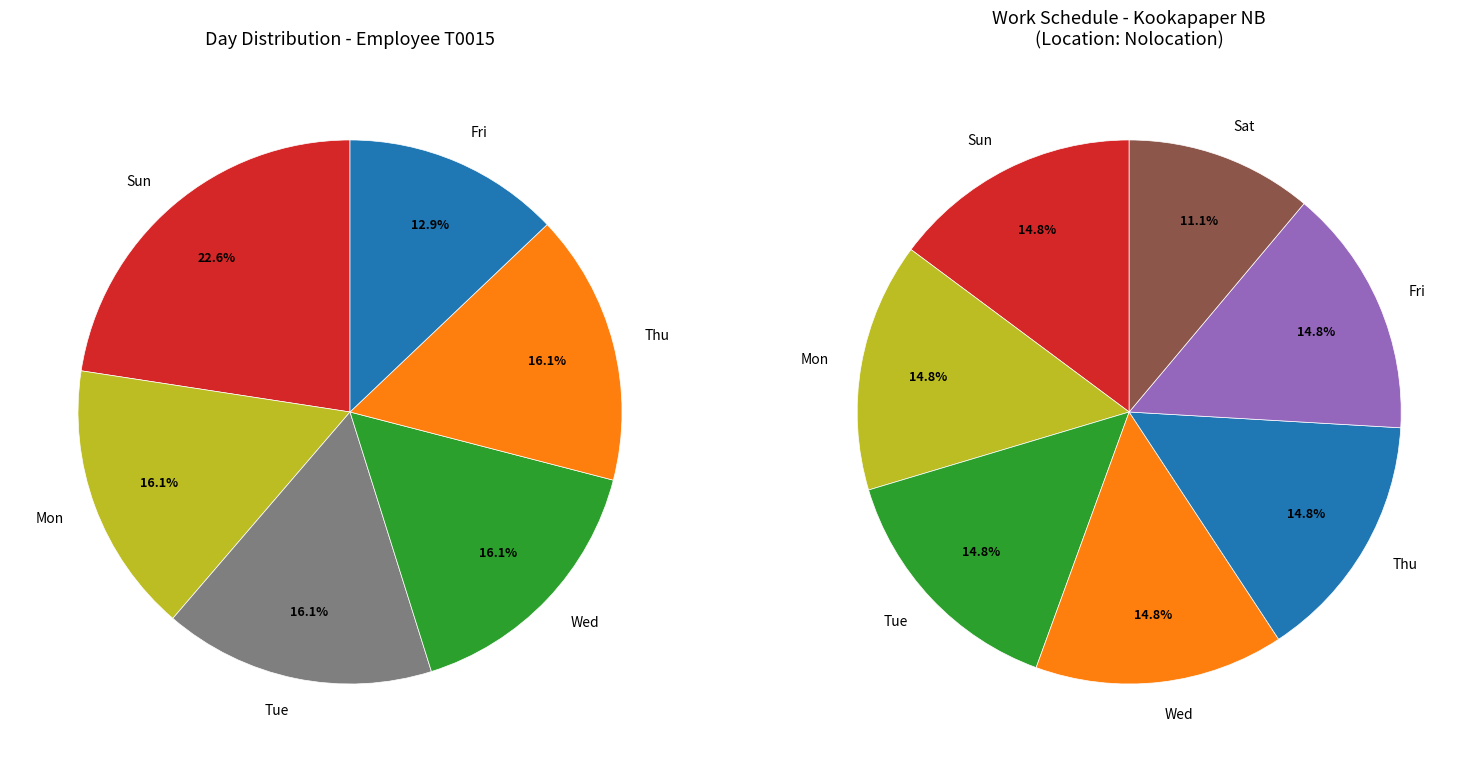

To the nearest percent, what is the difference between the Fri and Mon slice percentages?

3%